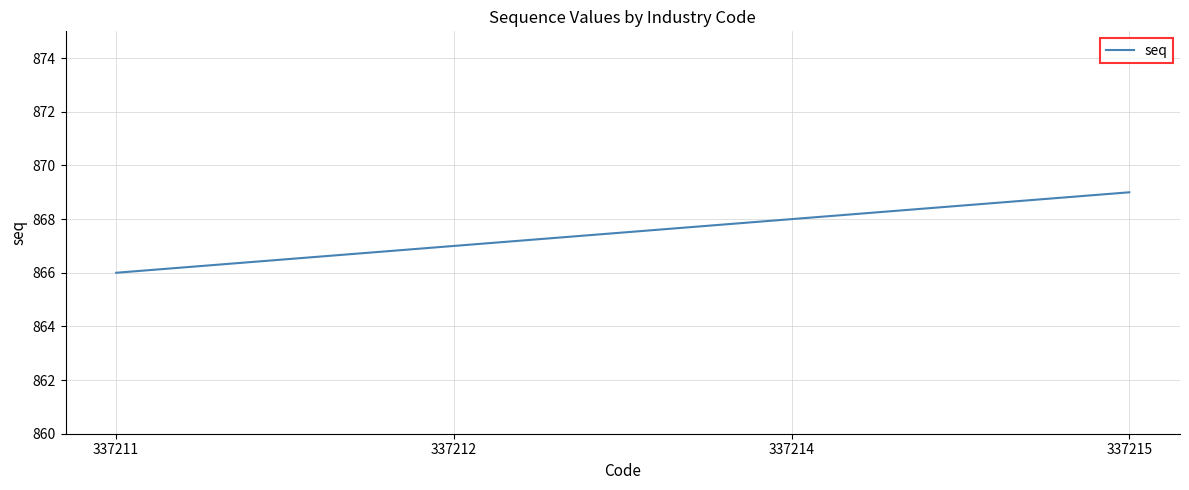

Rank the categories by value from lowest to highest.

337211, 337212, 337214, 337215